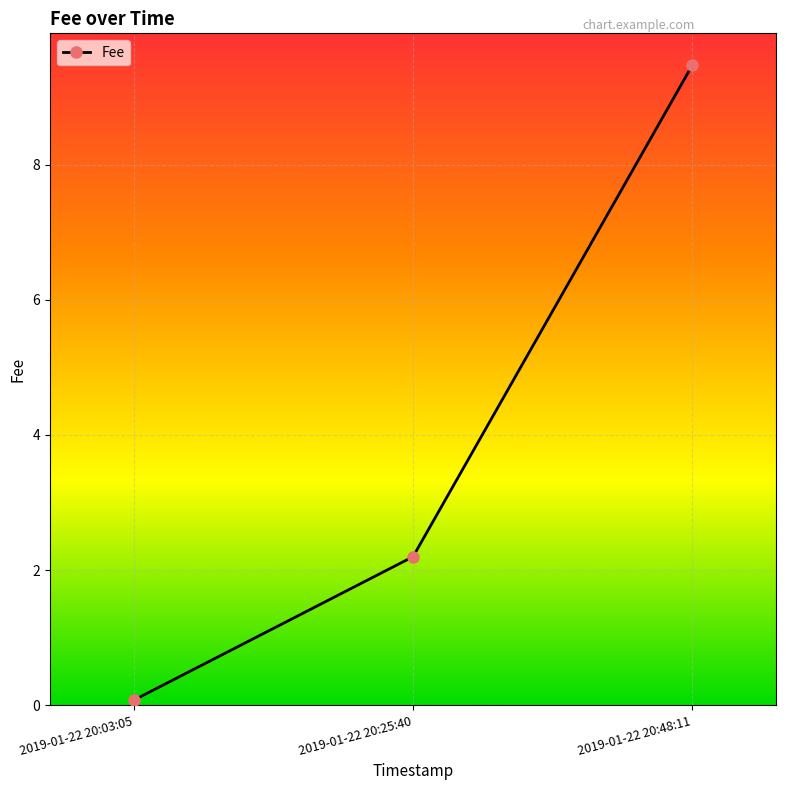

Reading left to right, extract all data points from this chart.

2019-01-22 20:03:05=0.1	2019-01-22 20:25:40=2.2	2019-01-22 20:48:11=9.5